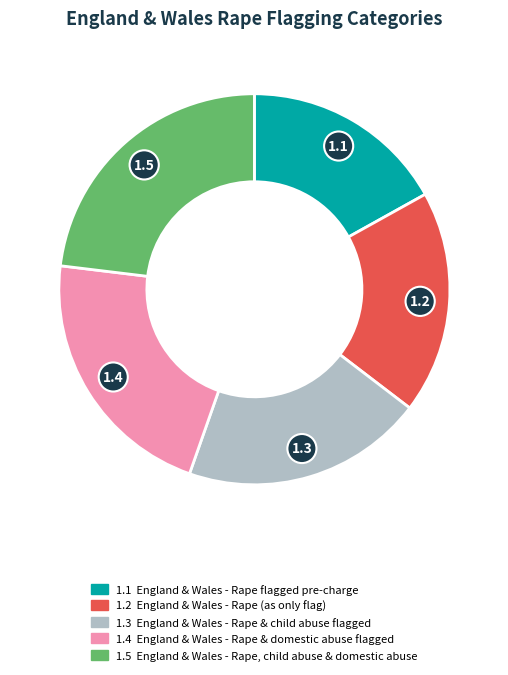

Is there any slice that represents more than half of the pie?

No